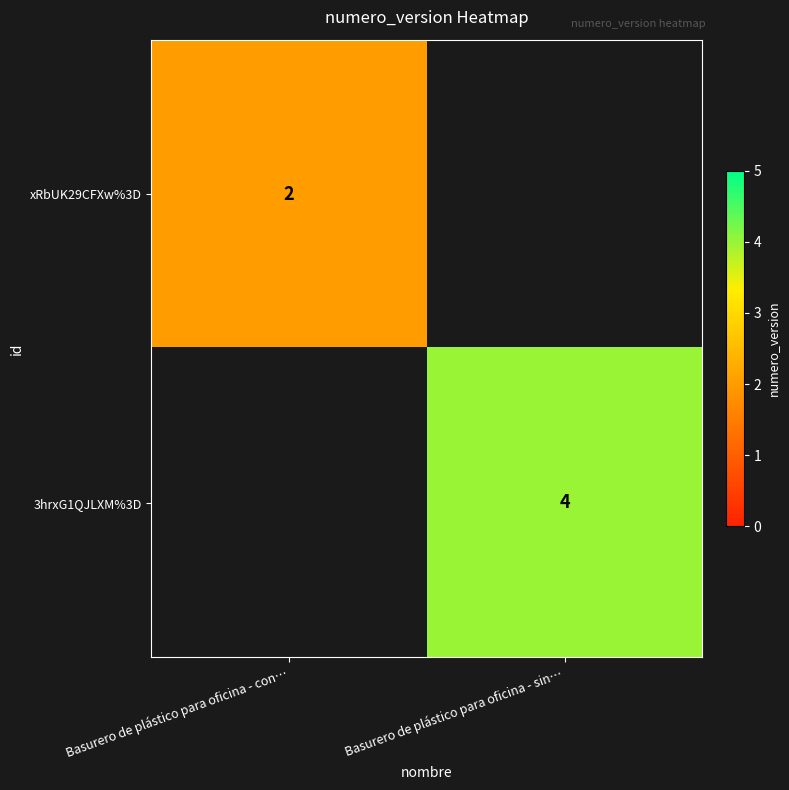

The value of xRbUK29CFXw%3D at Basurero de plástico para oficina - con… is 2. True or false?

True